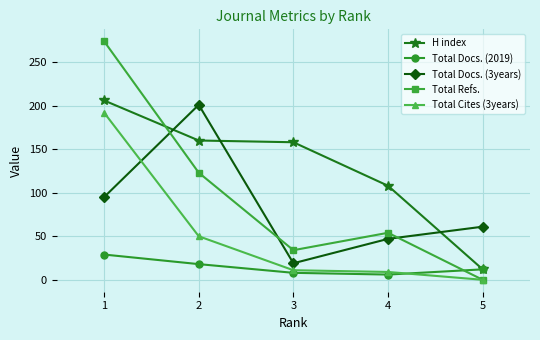

Which series has the largest range (max minus min)?

Total Refs.